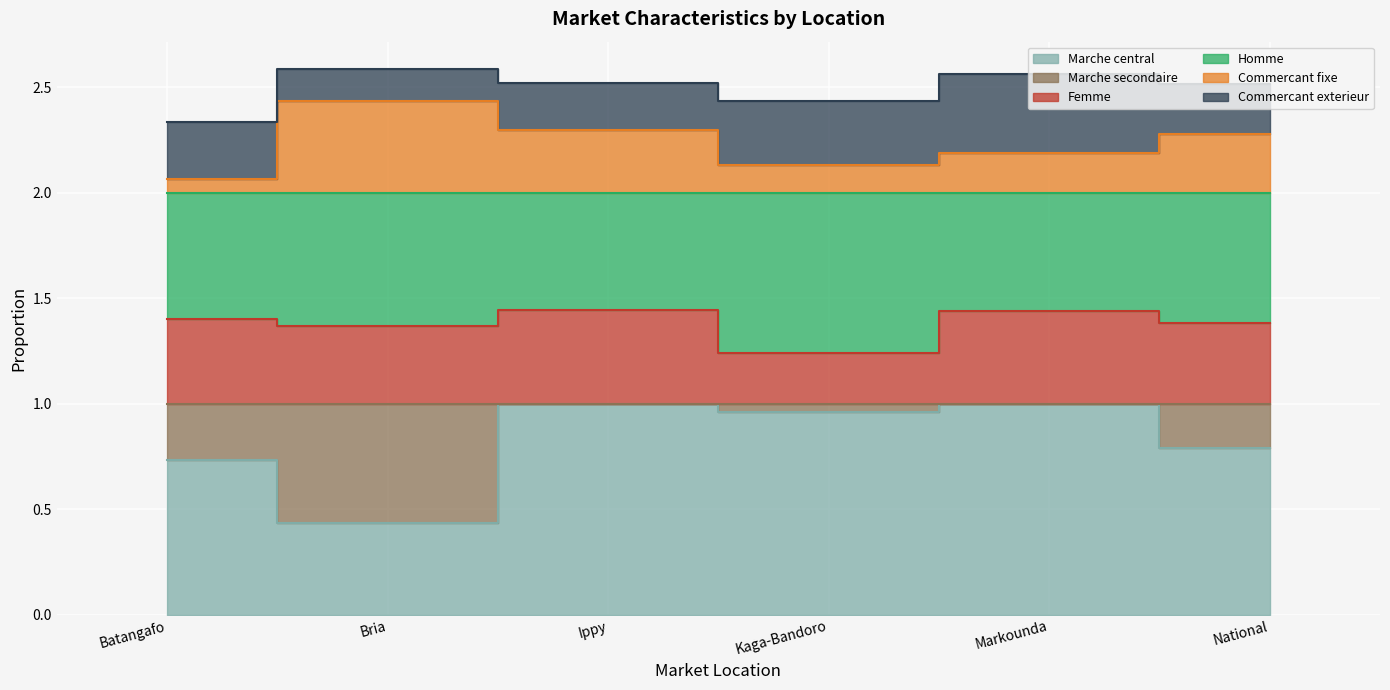

What position from the left is Bria?

2